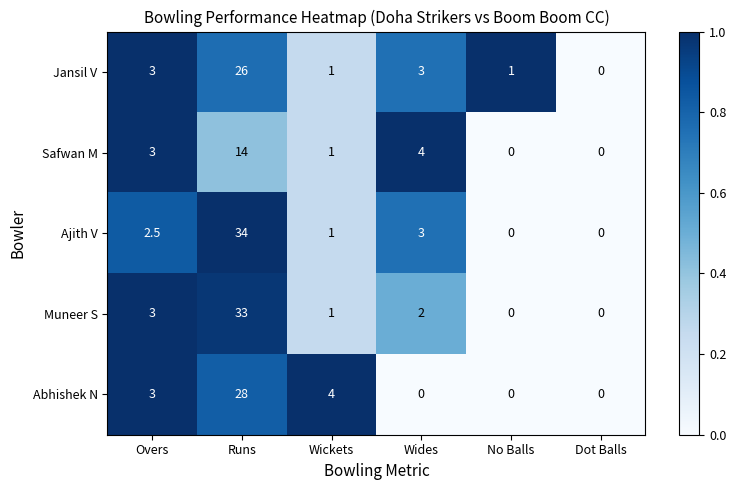

Is the value of Muneer S at Dot Balls greater than the value of Ajith V at Wickets?

No